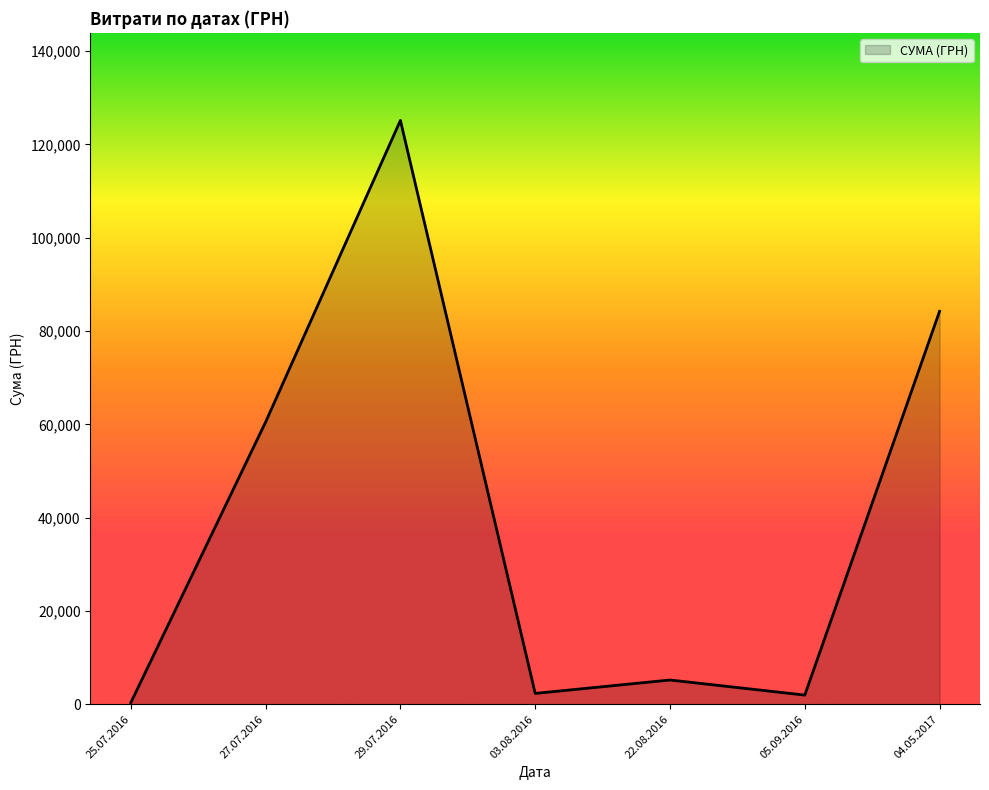

Does the chart display data point markers on the line(s)?

No